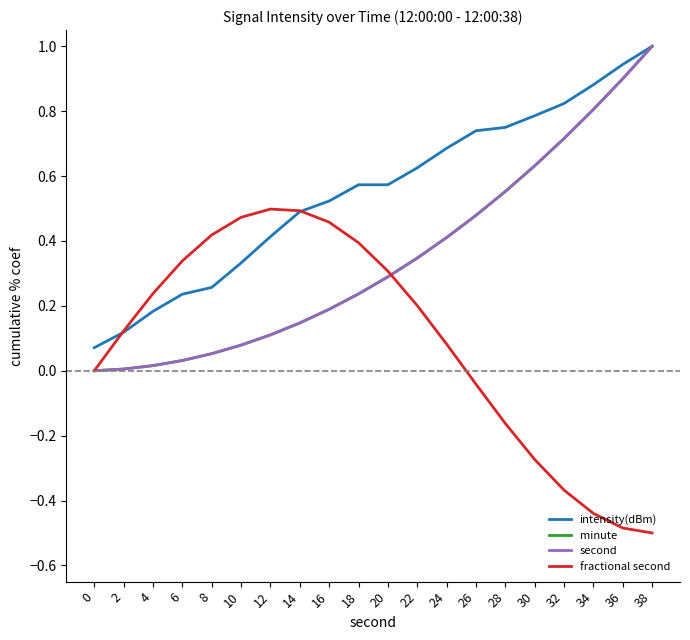

What is the difference between the maximum and second lowest values in the fractional second series?

1.0